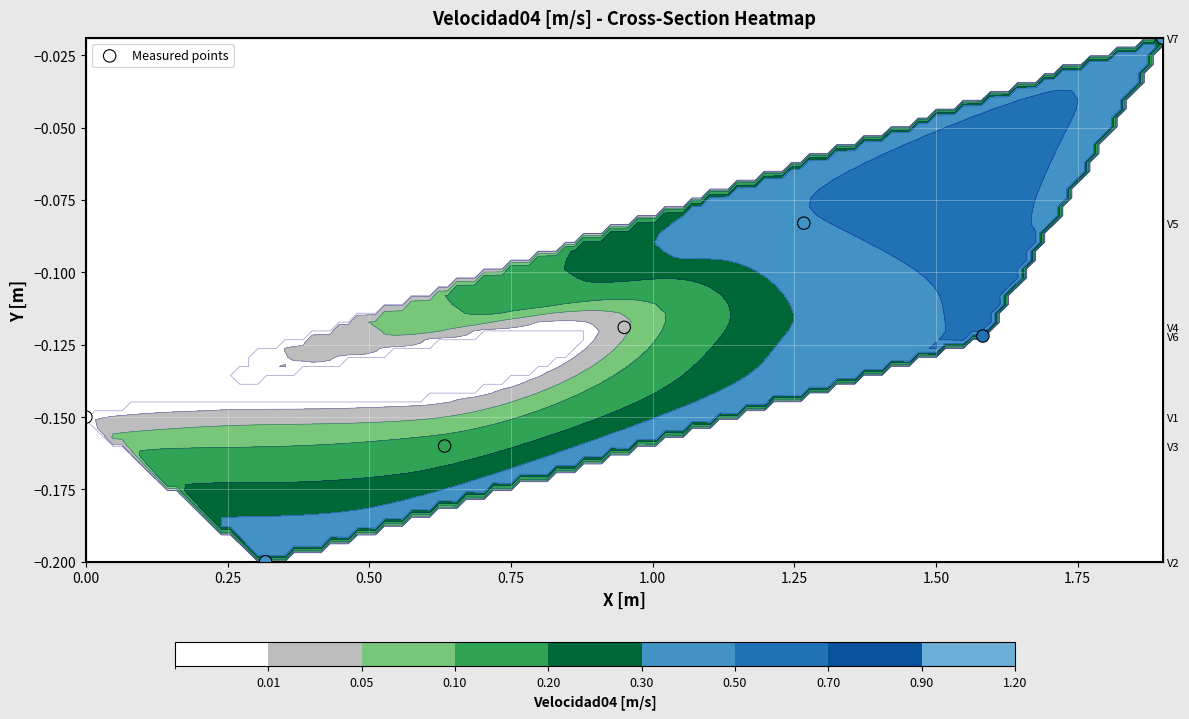

Reading left to right, list all the values displayed in this chart.

-0.1	-0.2	-0.2	-0.1	-0.1	-0.1	-0.0